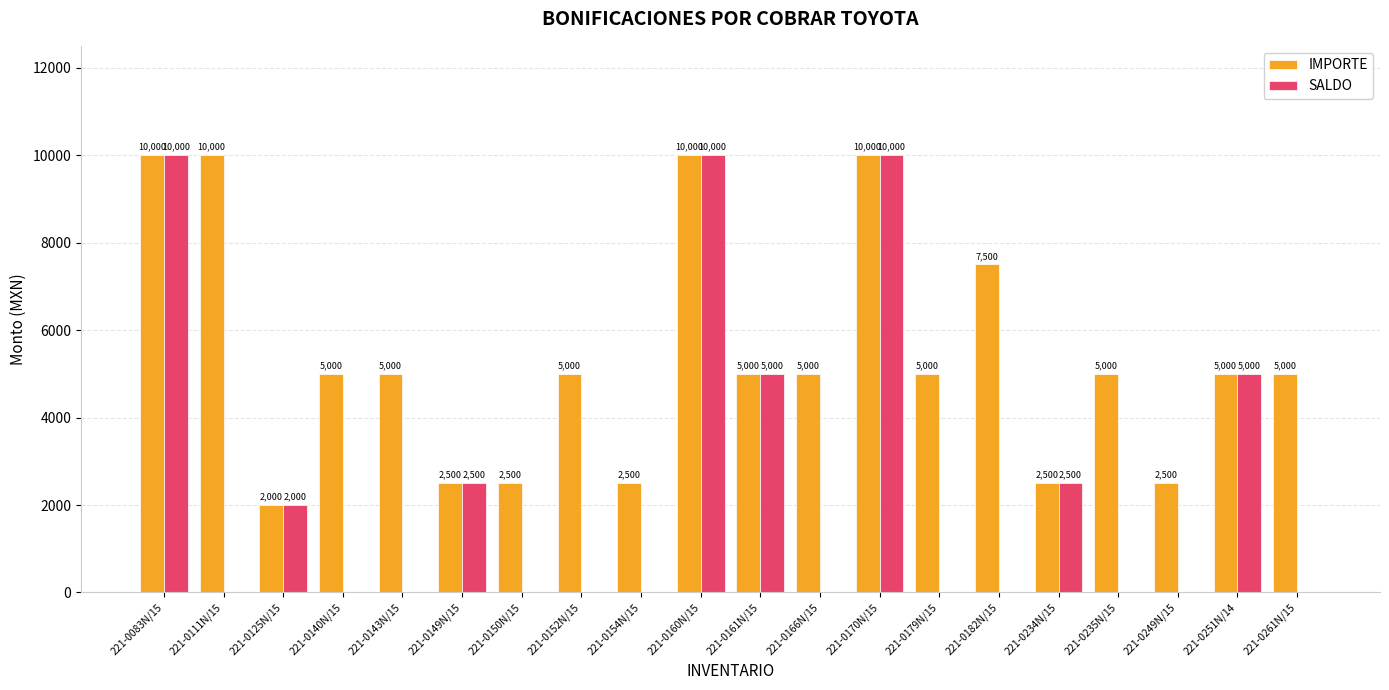

The value of SALDO at 221-0234N/15 is 2500. True or false?

True